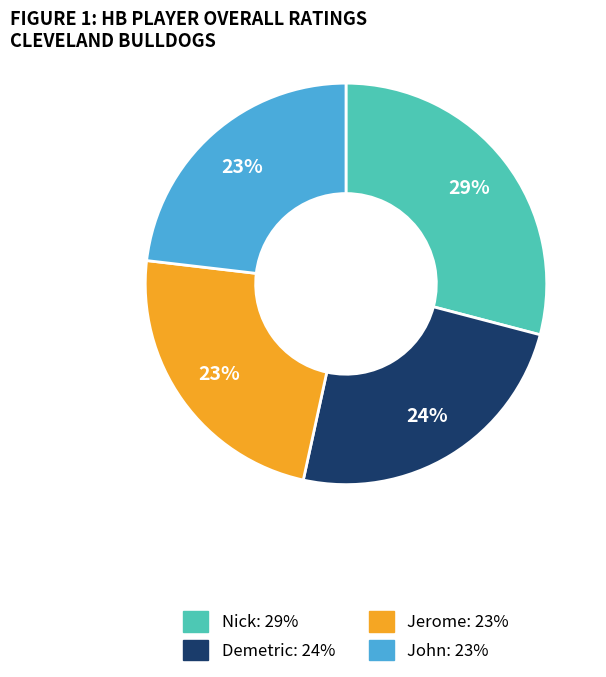

To the nearest percent, what is the difference between the largest and smallest slice percentages?

6%